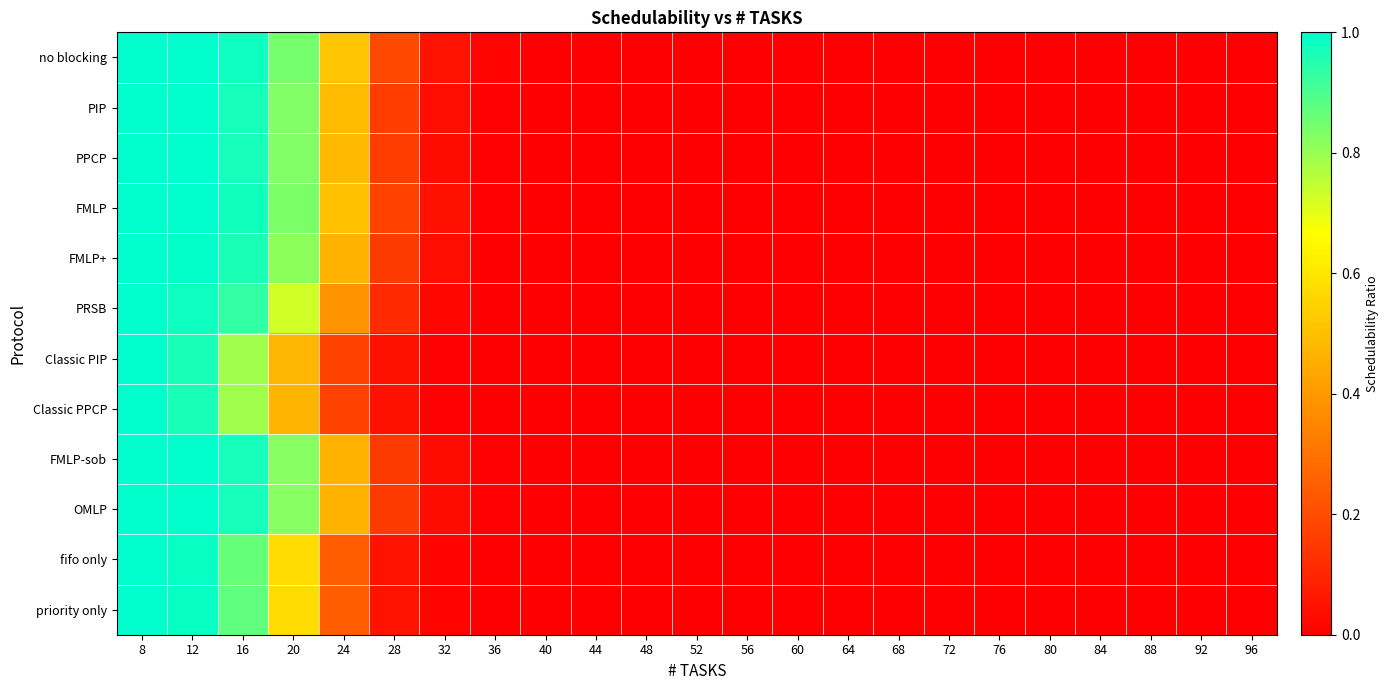

Reading left to right, what are all the values shown in this chart?

no blocking: 8=1.0	12=1.0	16=1.0	20=0.8	24=0.5	28=0.2	32=0.0	36=0.0	40=0.0	44=0.0	48=0.0	52=0.0	56=0.0	60=0.0	64=0.0	68=0.0	72=0.0	76=0.0	80=0.0	84=0.0	88=0.0	92=0.0	96=0.0
PIP: 8=1.0	12=1.0	16=1.0	20=0.8	24=0.5	28=0.2	32=0.0	36=0.0	40=0.0	44=0.0	48=0.0	52=0.0	56=0.0	60=0.0	64=0.0	68=0.0	72=0.0	76=0.0	80=0.0	84=0.0	88=0.0	92=0.0	96=0.0
PPCP: 8=1.0	12=1.0	16=1.0	20=0.8	24=0.5	28=0.2	32=0.0	36=0.0	40=0.0	44=0.0	48=0.0	52=0.0	56=0.0	60=0.0	64=0.0	68=0.0	72=0.0	76=0.0	80=0.0	84=0.0	88=0.0	92=0.0	96=0.0
FMLP: 8=1.0	12=1.0	16=1.0	20=0.8	24=0.5	28=0.2	32=0.0	36=0.0	40=0.0	44=0.0	48=0.0	52=0.0	56=0.0	60=0.0	64=0.0	68=0.0	72=0.0	76=0.0	80=0.0	84=0.0	88=0.0	92=0.0	96=0.0
FMLP+: 8=1.0	12=1.0	16=1.0	20=0.8	24=0.5	28=0.2	32=0.0	36=0.0	40=0.0	44=0.0	48=0.0	52=0.0	56=0.0	60=0.0	64=0.0	68=0.0	72=0.0	76=0.0	80=0.0	84=0.0	88=0.0	92=0.0	96=0.0
PRSB: 8=1.0	12=1.0	16=0.9	20=0.7	24=0.4	28=0.1	32=0.0	36=0.0	40=0.0	44=0.0	48=0.0	52=0.0	56=0.0	60=0.0	64=0.0	68=0.0	72=0.0	76=0.0	80=0.0	84=0.0	88=0.0	92=0.0	96=0.0
Classic PIP: 8=1.0	12=1.0	16=0.8	20=0.5	24=0.2	28=0.0	32=0.0	36=0.0	40=0.0	44=0.0	48=0.0	52=0.0	56=0.0	60=0.0	64=0.0	68=0.0	72=0.0	76=0.0	80=0.0	84=0.0	88=0.0	92=0.0	96=0.0
Classic PPCP: 8=1.0	12=1.0	16=0.8	20=0.5	24=0.2	28=0.0	32=0.0	36=0.0	40=0.0	44=0.0	48=0.0	52=0.0	56=0.0	60=0.0	64=0.0	68=0.0	72=0.0	76=0.0	80=0.0	84=0.0	88=0.0	92=0.0	96=0.0
FMLP-sob: 8=1.0	12=1.0	16=1.0	20=0.8	24=0.5	28=0.2	32=0.0	36=0.0	40=0.0	44=0.0	48=0.0	52=0.0	56=0.0	60=0.0	64=0.0	68=0.0	72=0.0	76=0.0	80=0.0	84=0.0	88=0.0	92=0.0	96=0.0
OMLP: 8=1.0	12=1.0	16=1.0	20=0.8	24=0.5	28=0.2	32=0.0	36=0.0	40=0.0	44=0.0	48=0.0	52=0.0	56=0.0	60=0.0	64=0.0	68=0.0	72=0.0	76=0.0	80=0.0	84=0.0	88=0.0	92=0.0	96=0.0
fifo only: 8=1.0	12=1.0	16=0.9	20=0.6	24=0.2	28=0.1	32=0.0	36=0.0	40=0.0	44=0.0	48=0.0	52=0.0	56=0.0	60=0.0	64=0.0	68=0.0	72=0.0	76=0.0	80=0.0	84=0.0	88=0.0	92=0.0	96=0.0
priority only: 8=1.0	12=1.0	16=0.9	20=0.6	24=0.2	28=0.1	32=0.0	36=0.0	40=0.0	44=0.0	48=0.0	52=0.0	56=0.0	60=0.0	64=0.0	68=0.0	72=0.0	76=0.0	80=0.0	84=0.0	88=0.0	92=0.0	96=0.0